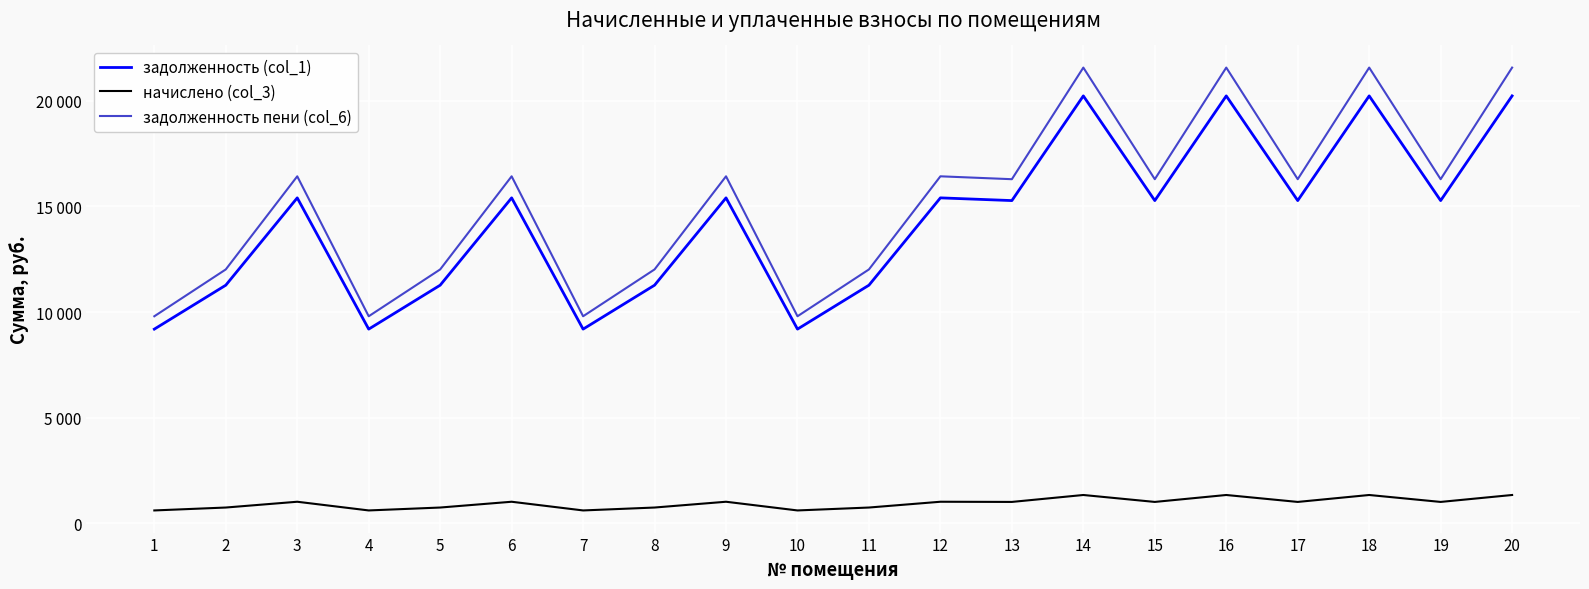

Is this an area chart (filled region under the line)?

No